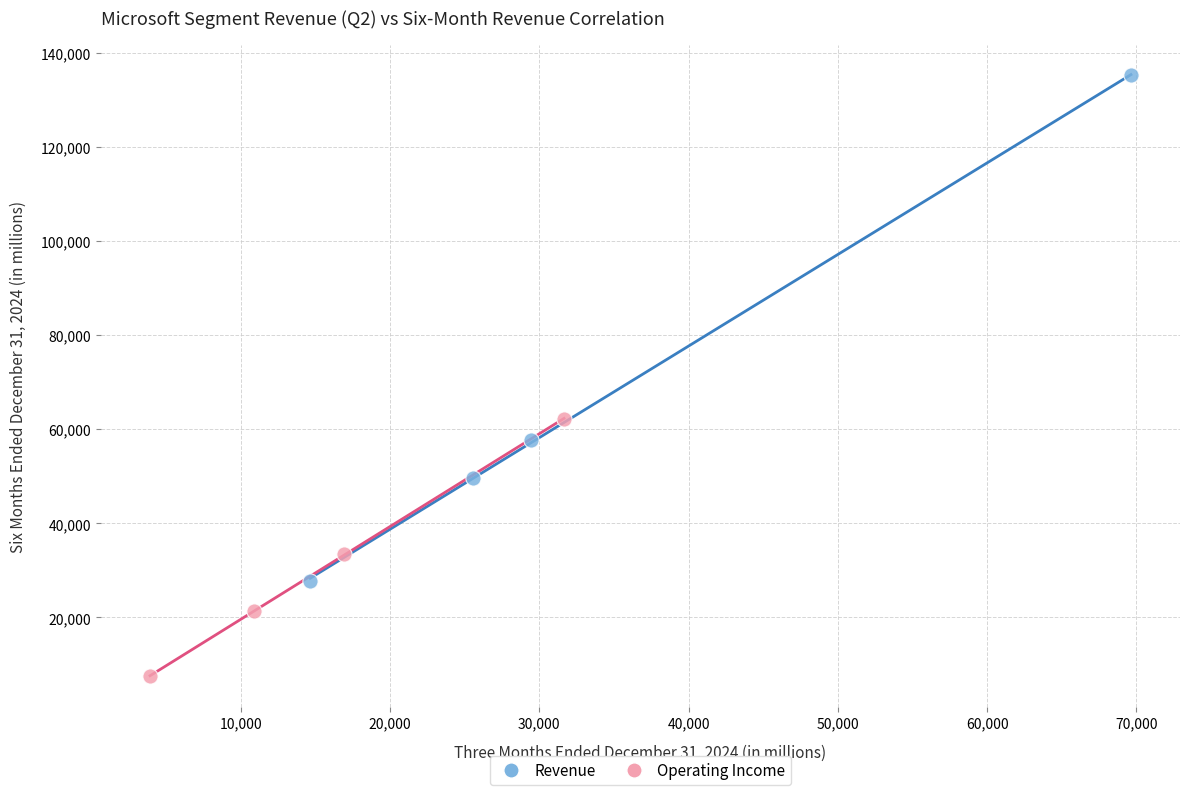

Which series has the widest spread of Y values?

Revenue